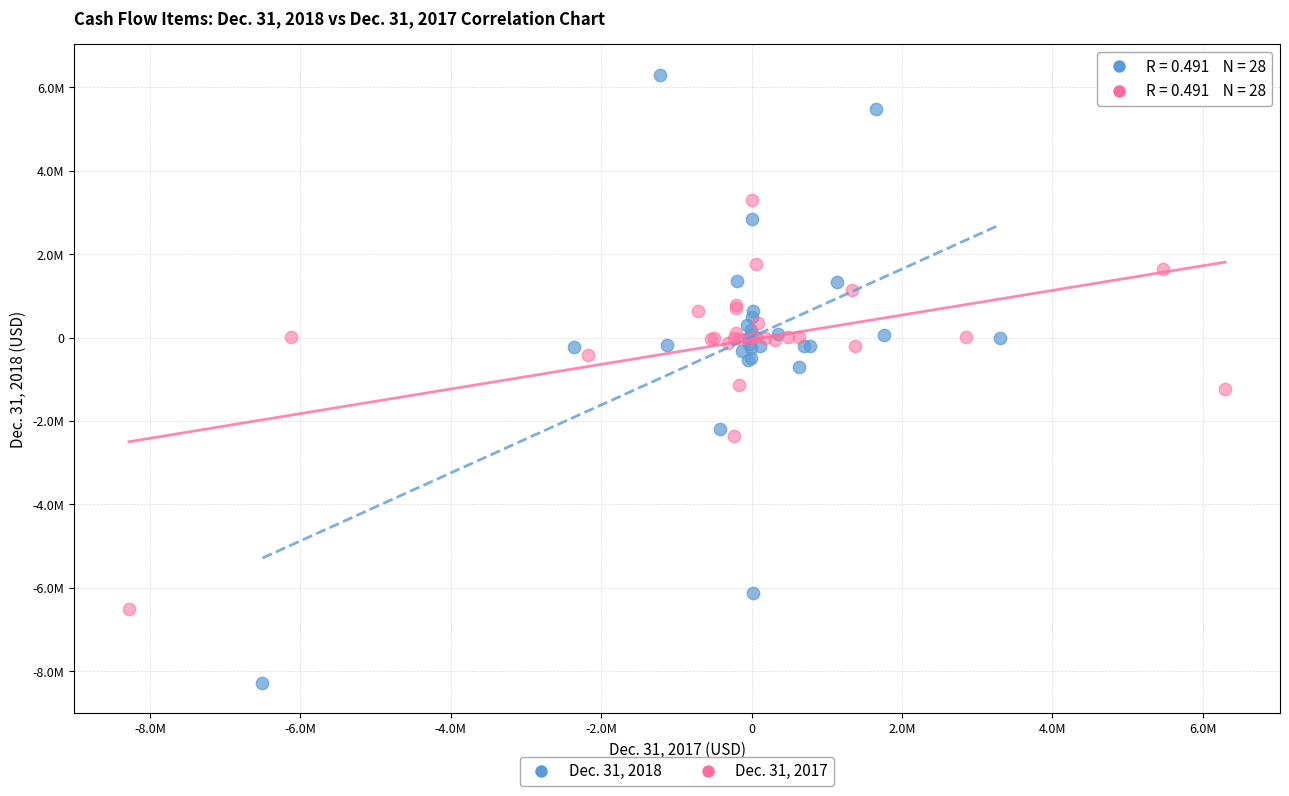

What are all the series names shown in the legend?

Dec. 31, 2018, Dec. 31, 2017